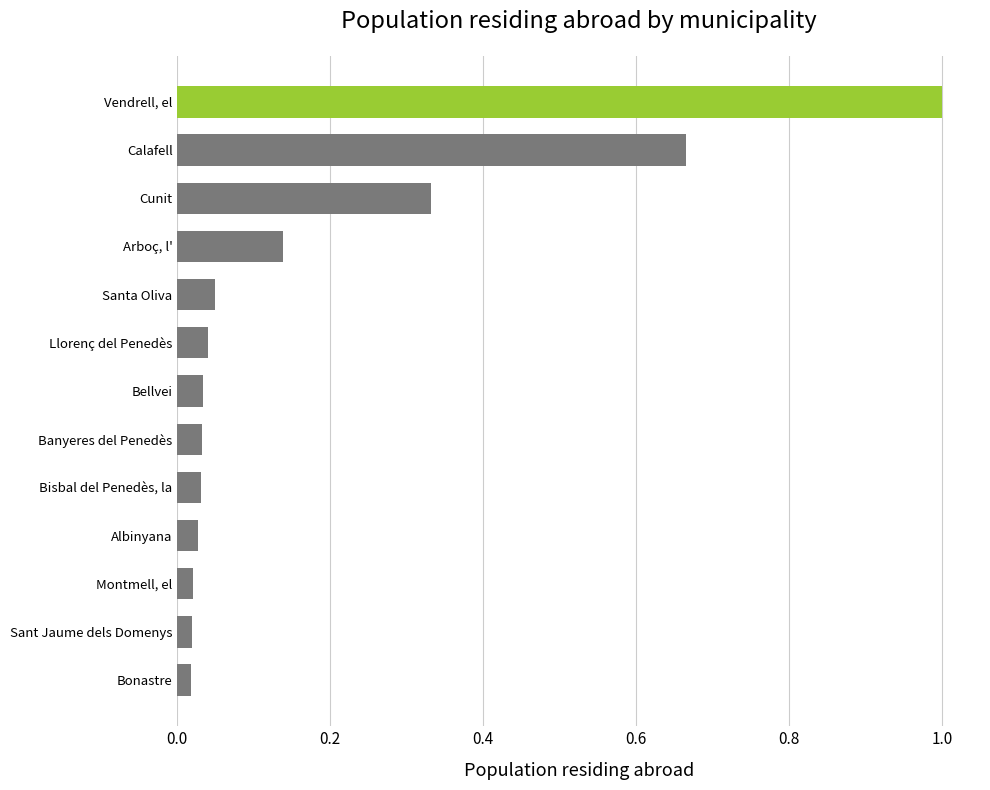

What is the change in value from Bisbal del Penedès, la to Calafell?

+0.6